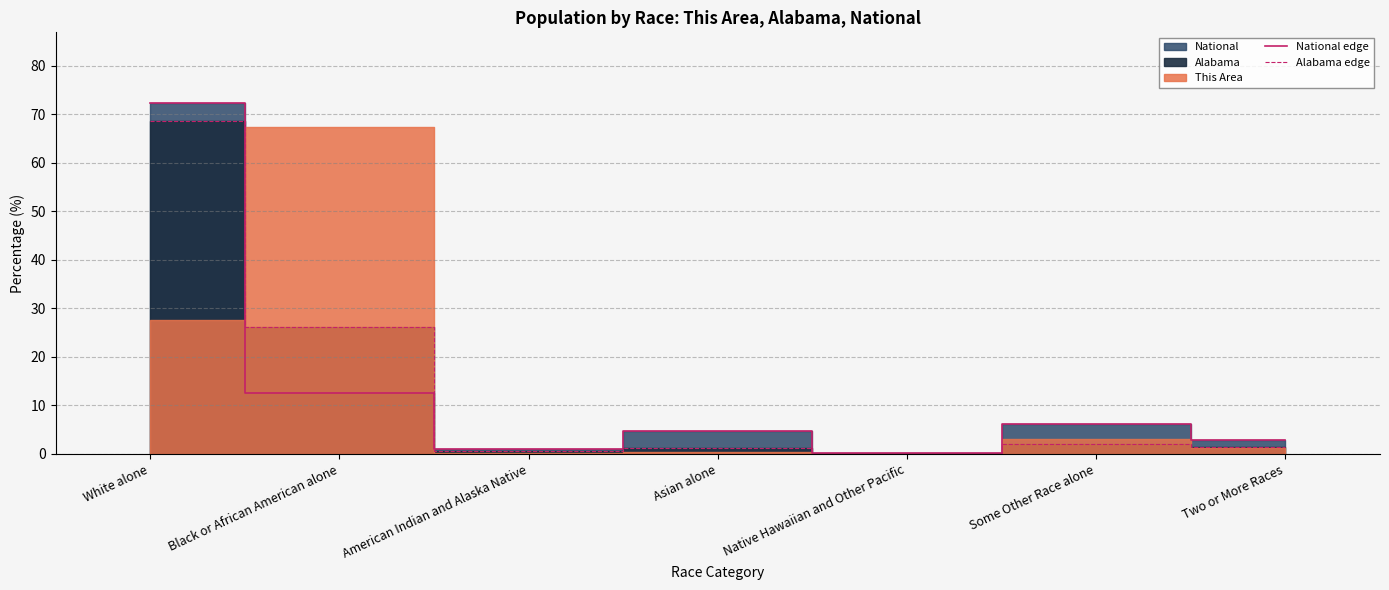

What is the approximate value of Alabama edge at White alone?

68.5